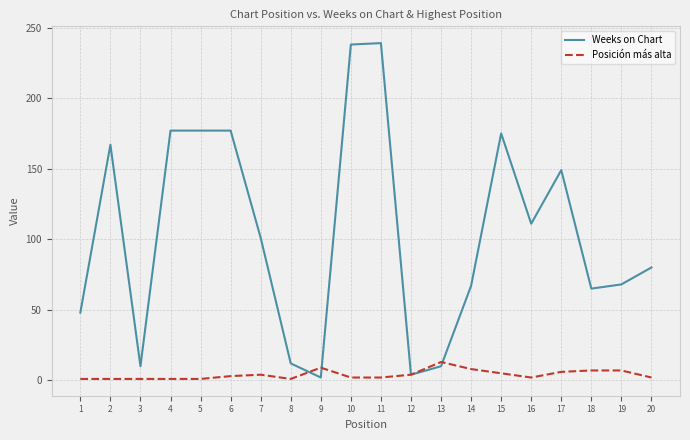

Is the value of Weeks on Chart at 15 greater than the value of Posición más alta at 15?

Yes